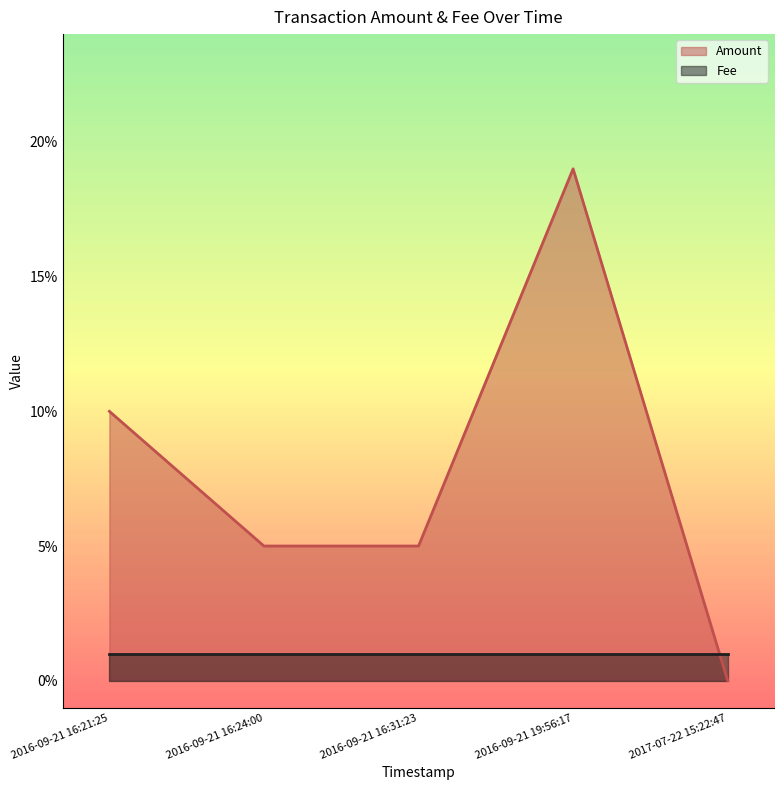

At how many categories does at least one series exceed 7?

2